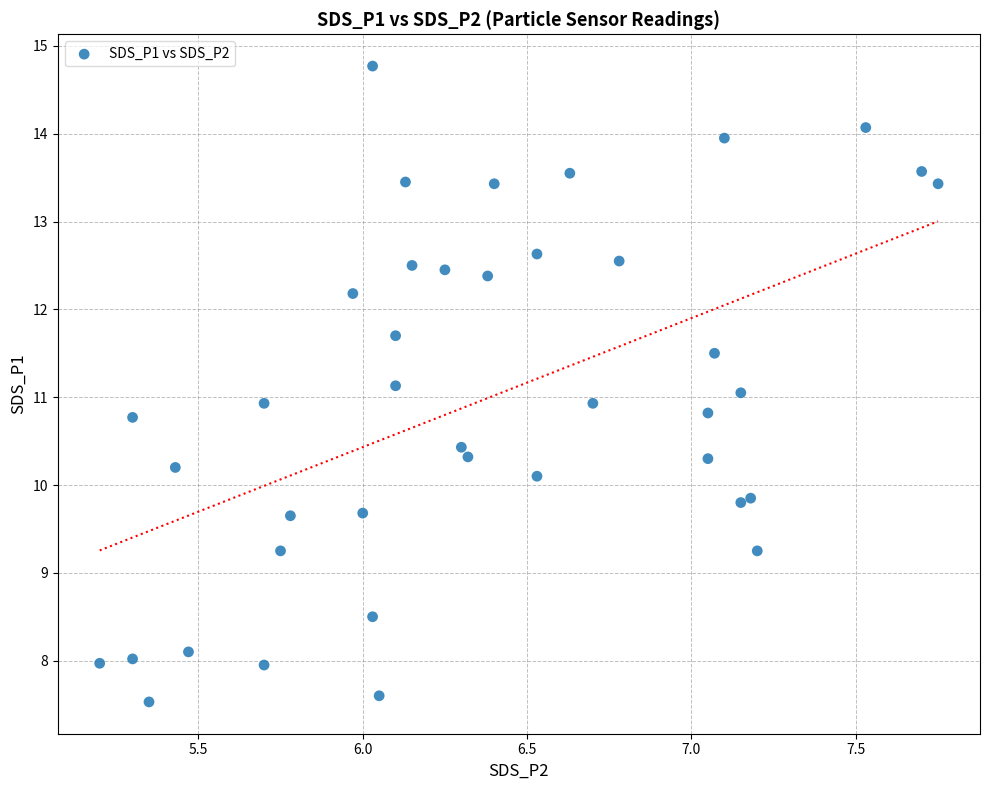

What is the range of Y values (max minus min)?

7.2